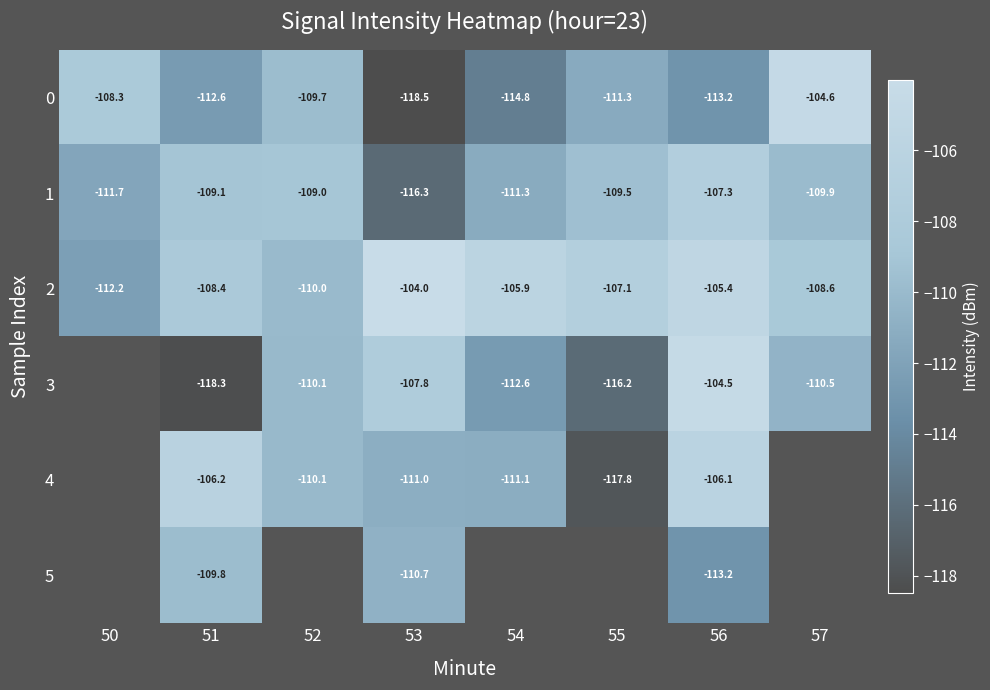

At which category is the sum across all series the highest?

56